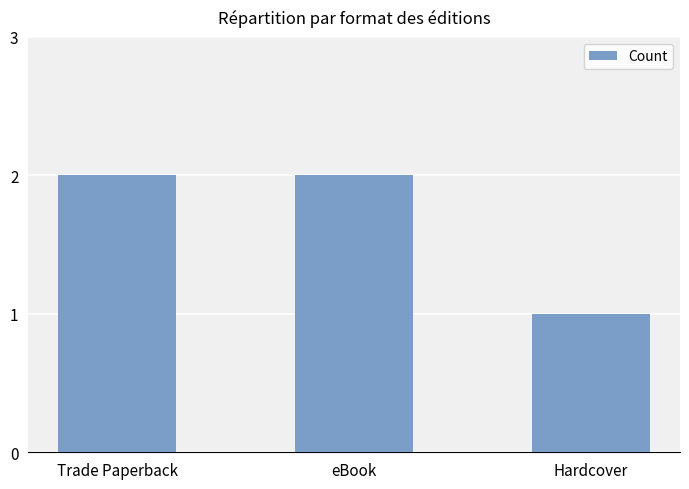

True or false: the data shows 2 at Hardcover.

False